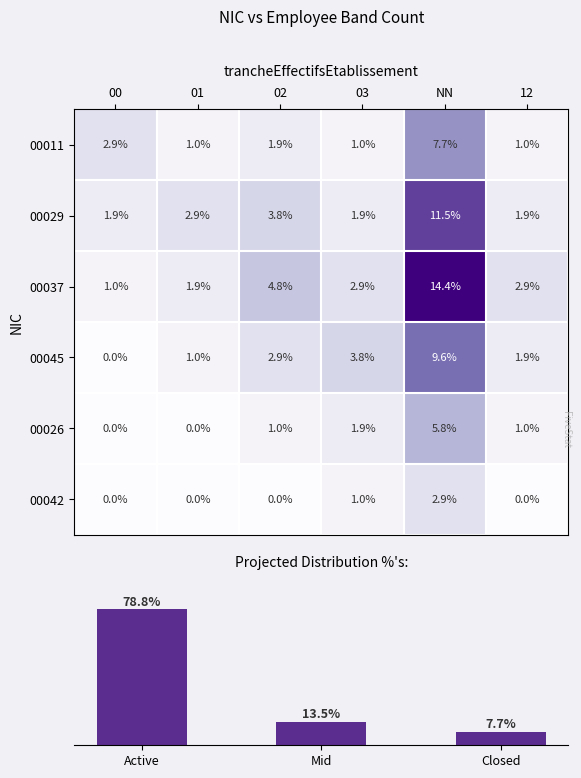

Is the value of 00045 at 12 greater than the value of 00037 at 03?

No